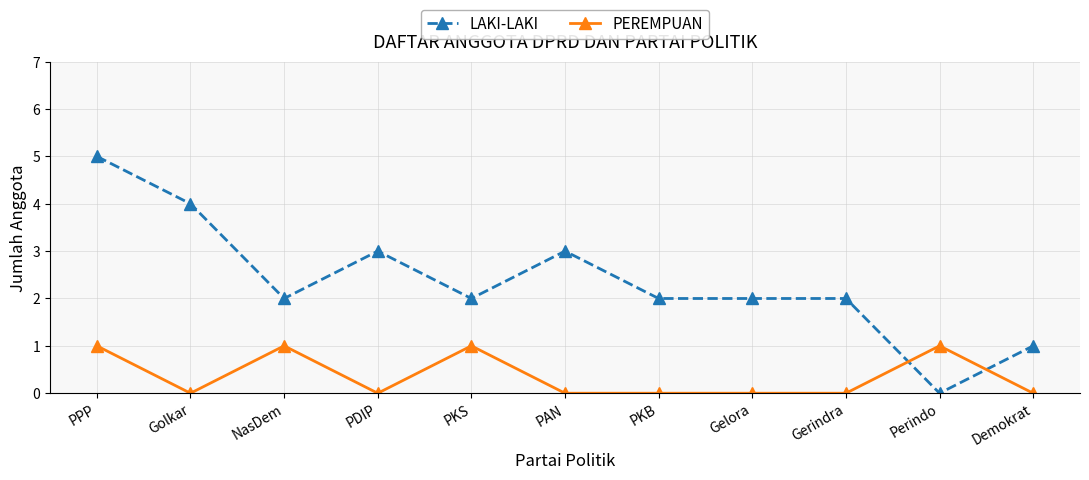

The PEREMPUAN series shows 0 at Gelora. True or false?

True